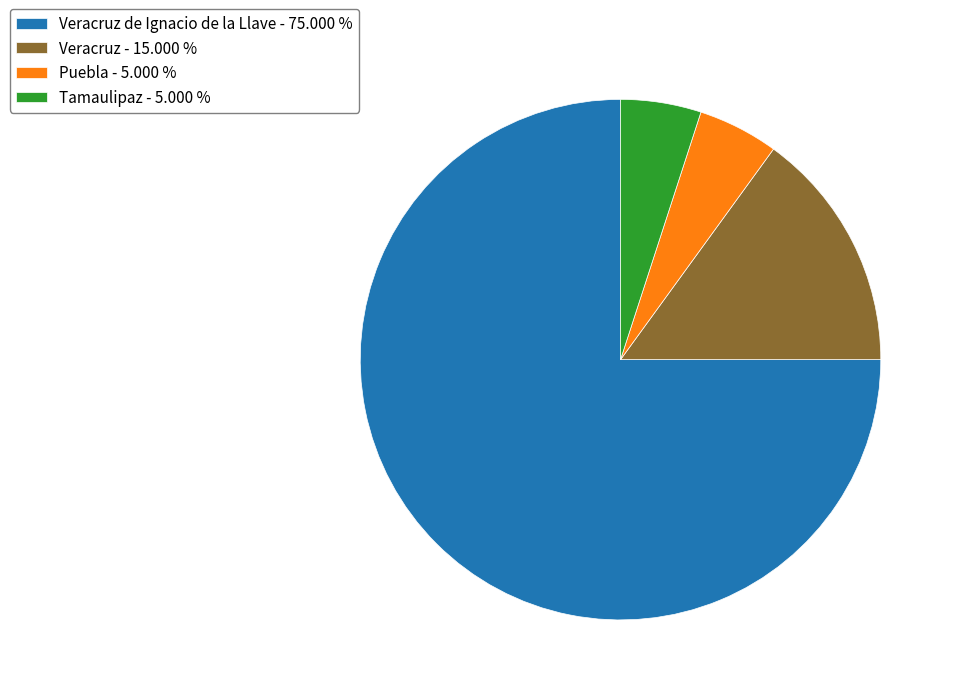

Does Veracruz de Ignacio de la Llave - 75.000 % represent more than half of the total?

Yes